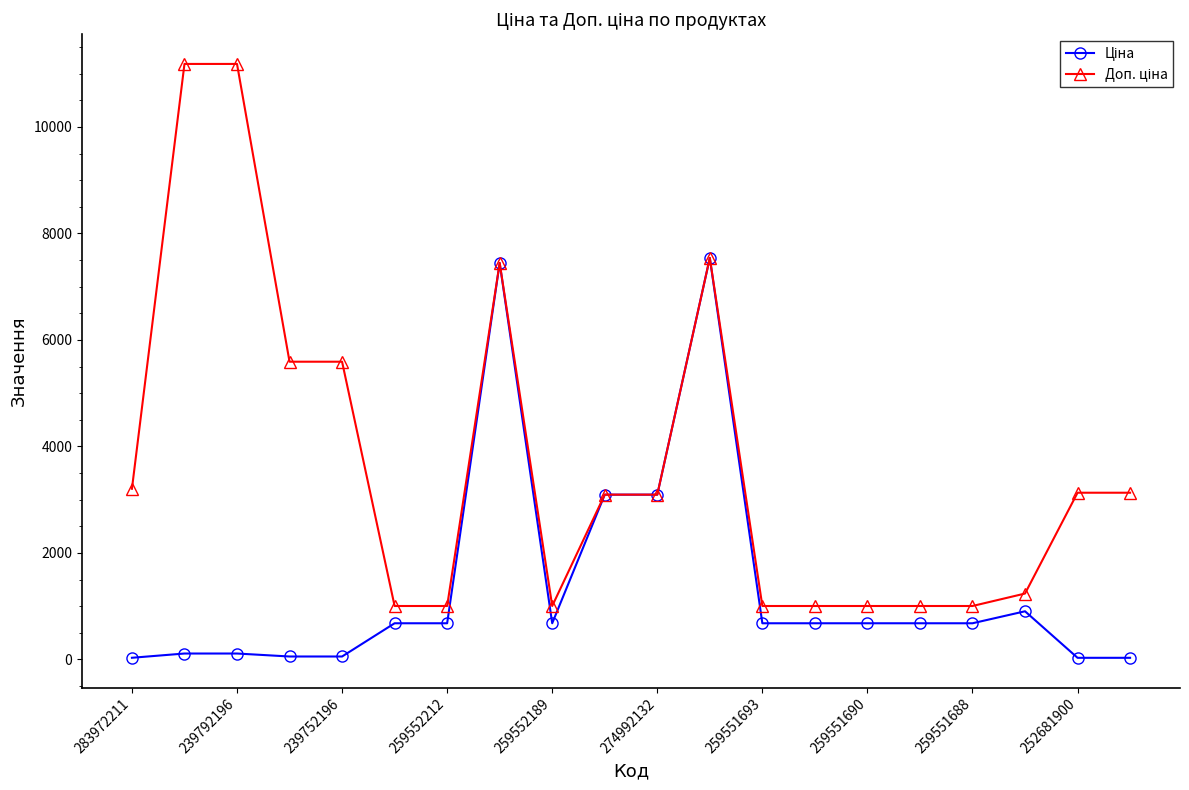

At how many categories does at least one series exceed 4523?

6